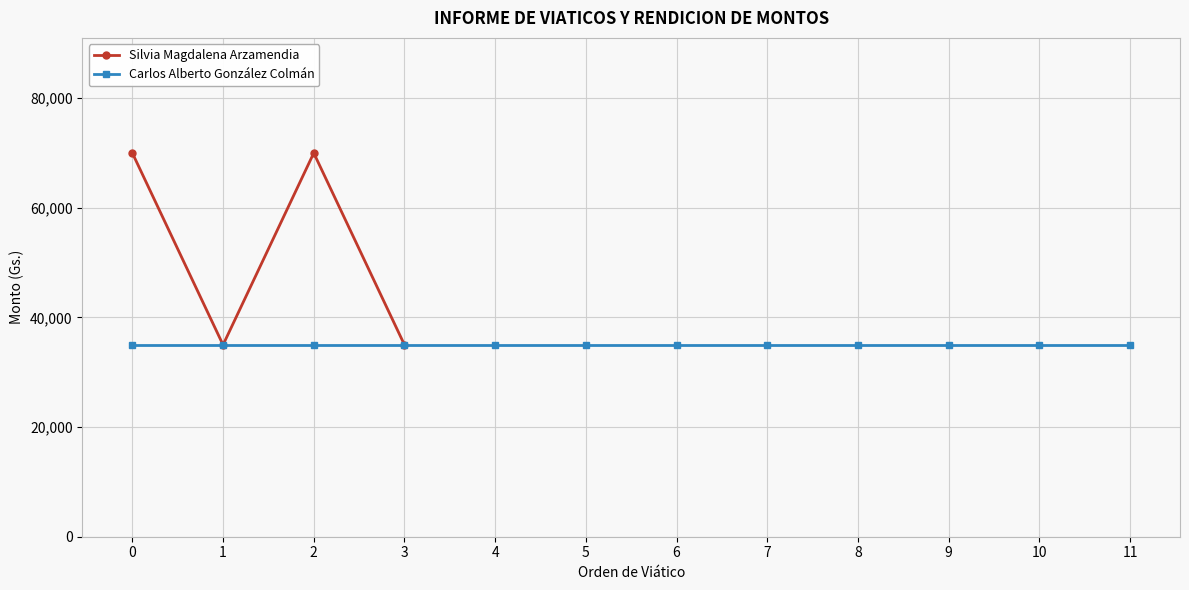

What is the value of the Silvia Magdalena Arzamendia point at the 1st from the left?

70000